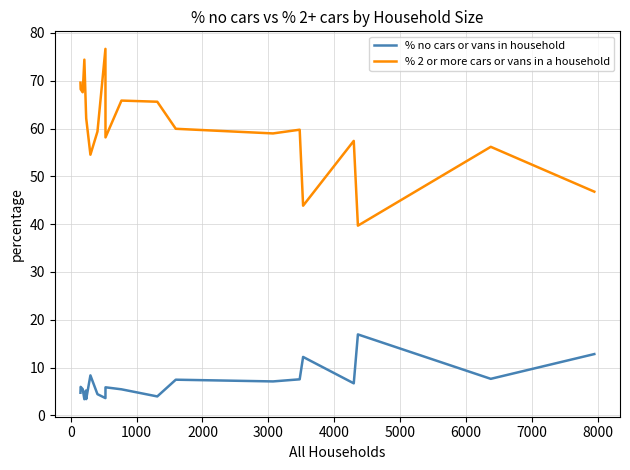

Rank the series by their maximum value, from highest to lowest.

% 2 or more cars or vans in a household, % no cars or vans in household